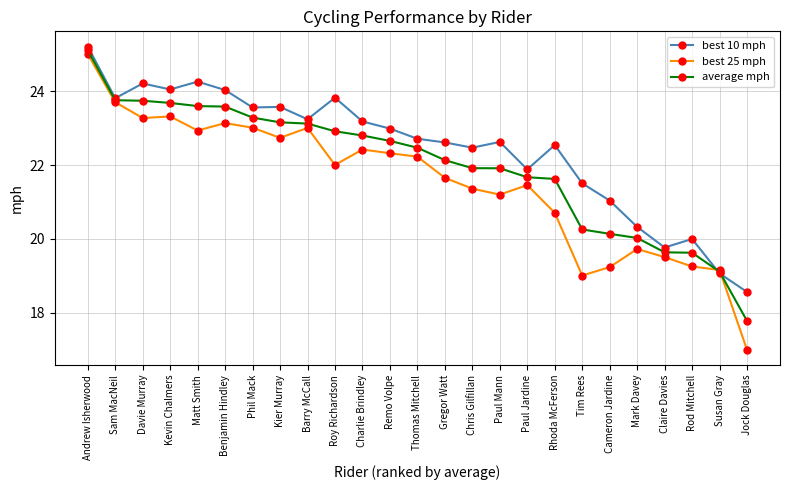

Is it true that best 10 mph equals 22.5 at Chris Gilfillan?

True